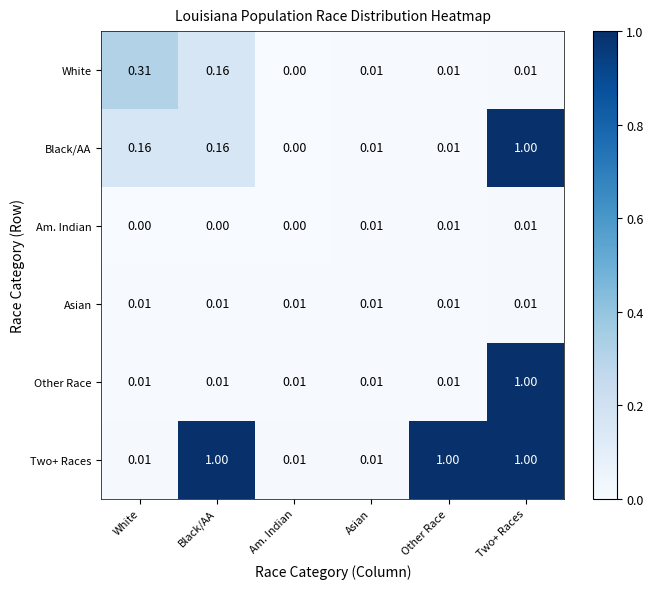

Which category has the highest value in the Other Race series?

Two+ Races